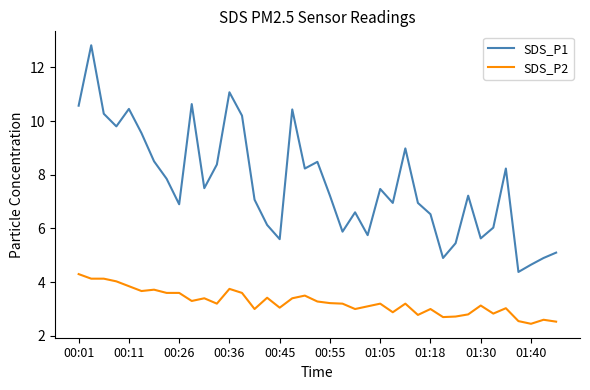

How many lines are shown in the chart?

2